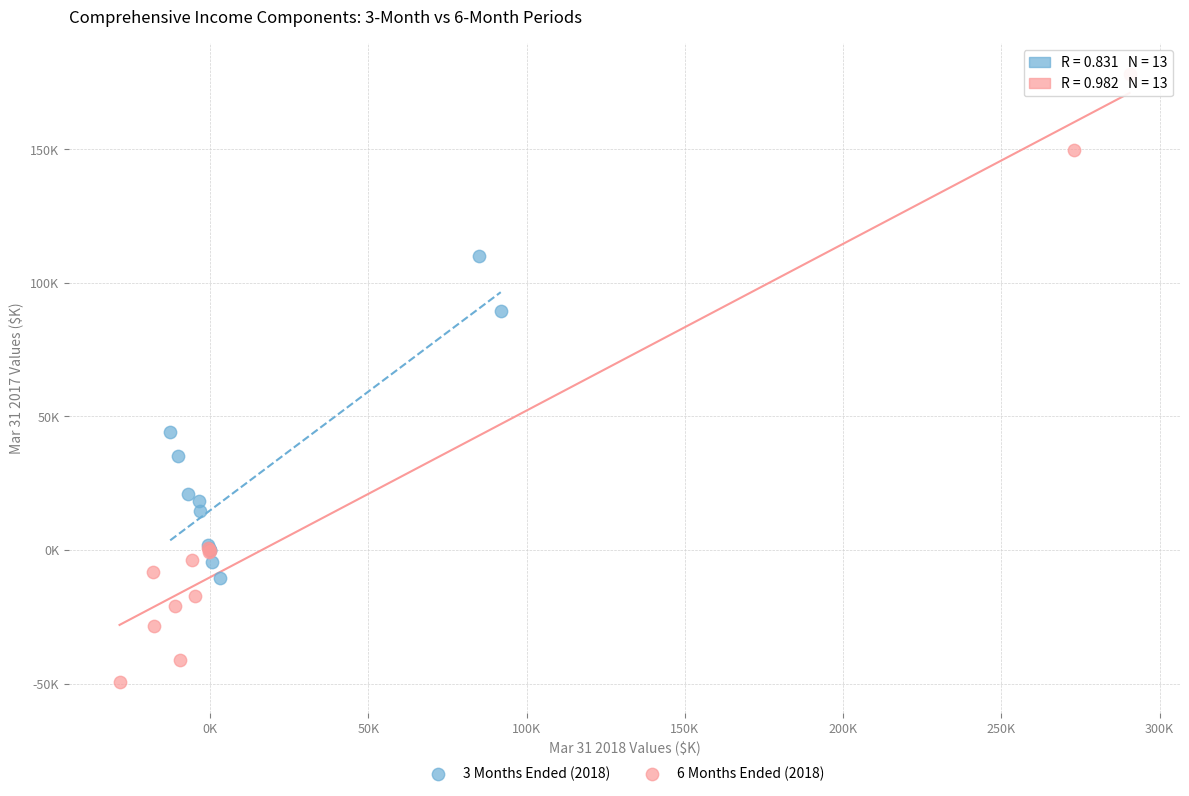

What are all the series names shown in the legend?

3 Months Ended (2018), 6 Months Ended (2018)